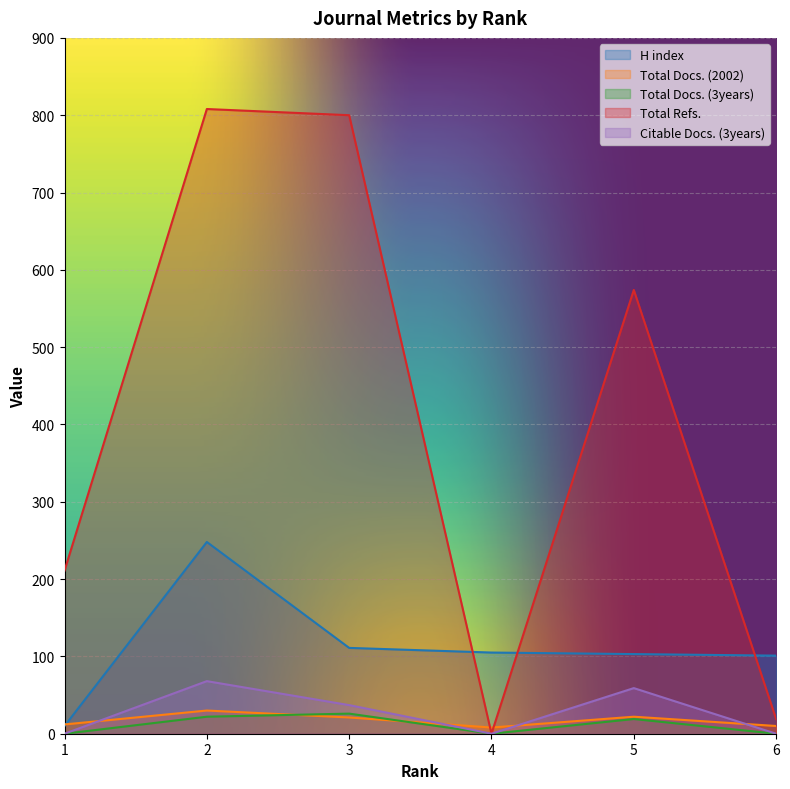

Which series changed the most between 2 and 6?

Total Refs.